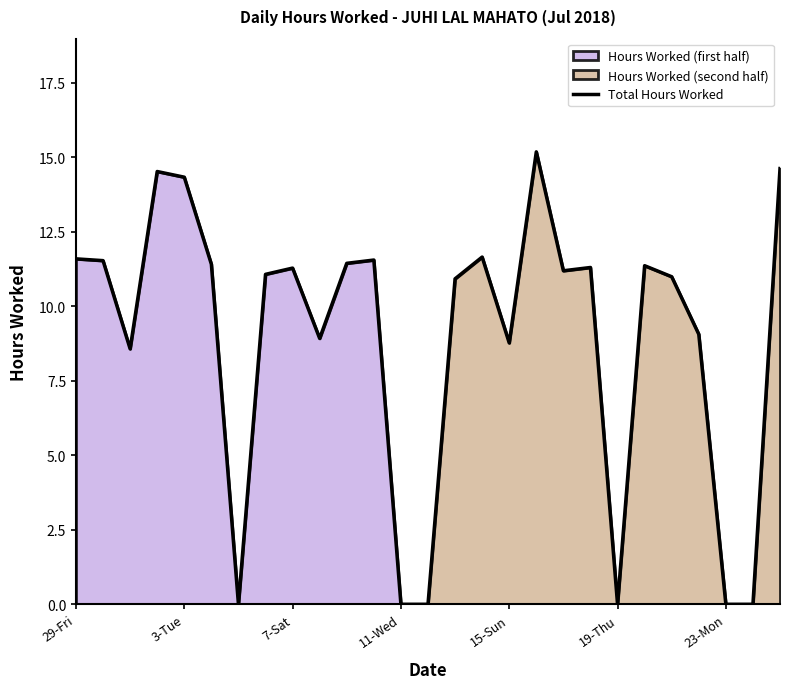

How many lines are shown in the chart?

1